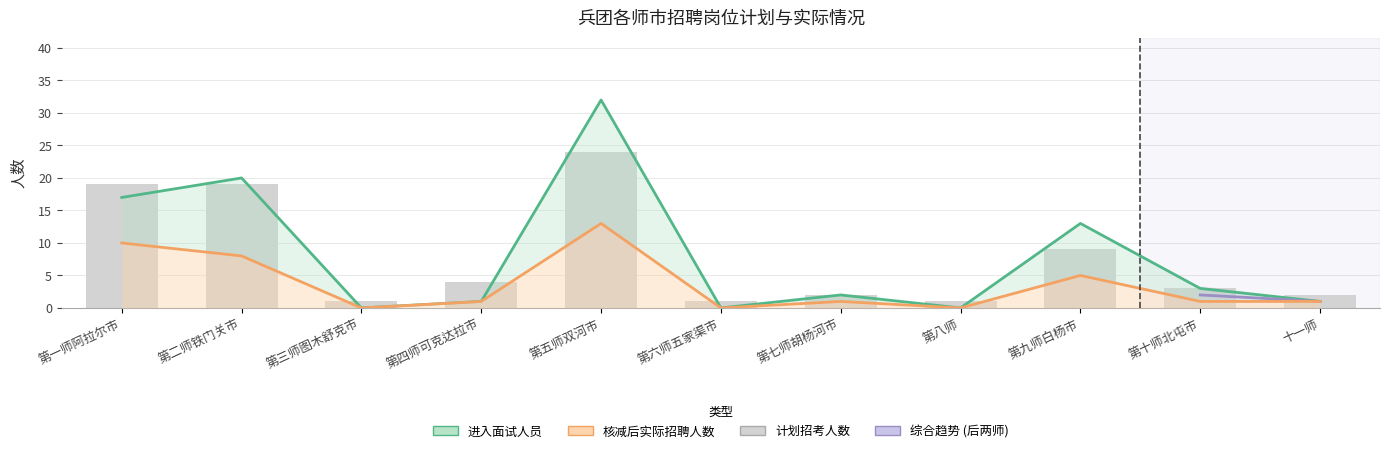

What is the spread (max minus min) of values at 第二师铁门关市?

12